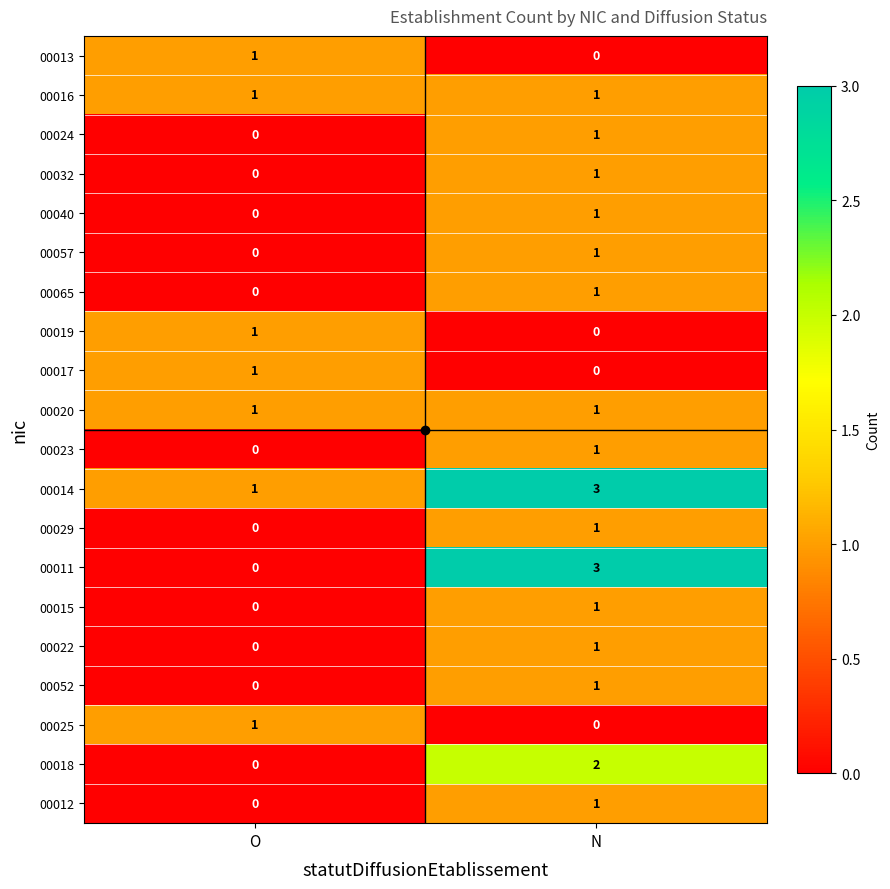

Is it true that 00017 equals 0 at N?

True